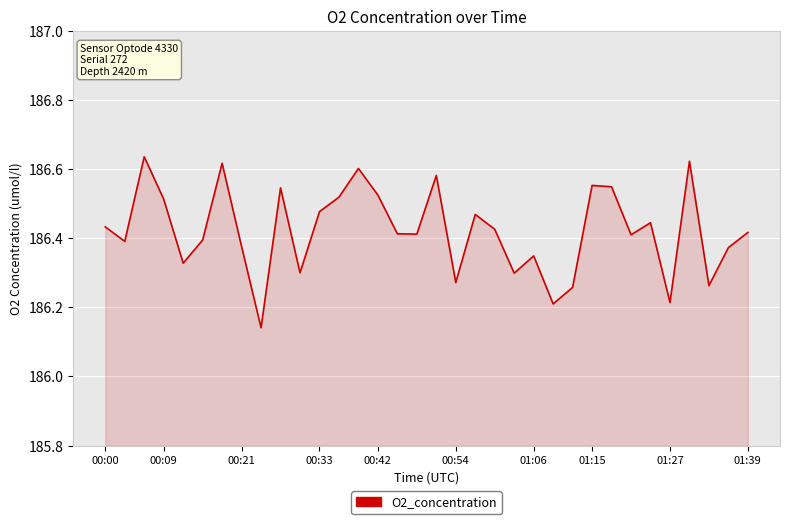

What is the difference between the maximum and minimum values?

0.5